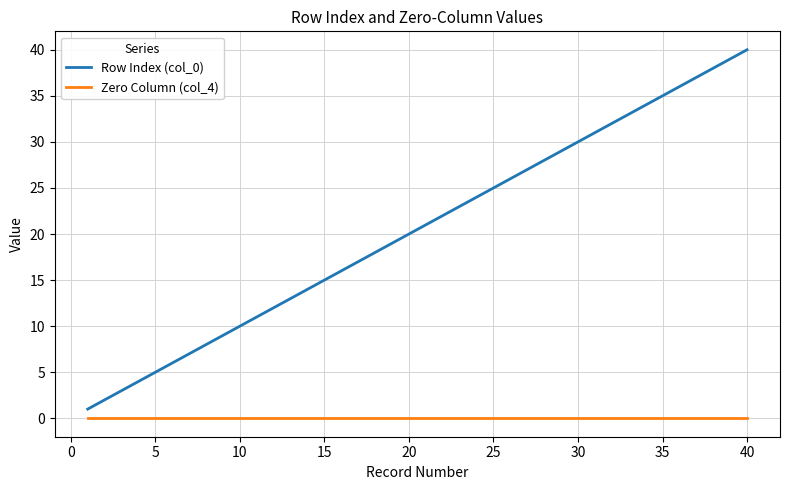

True or false: Row Index (col_0) has more than 1 points higher than both neighbors.

False